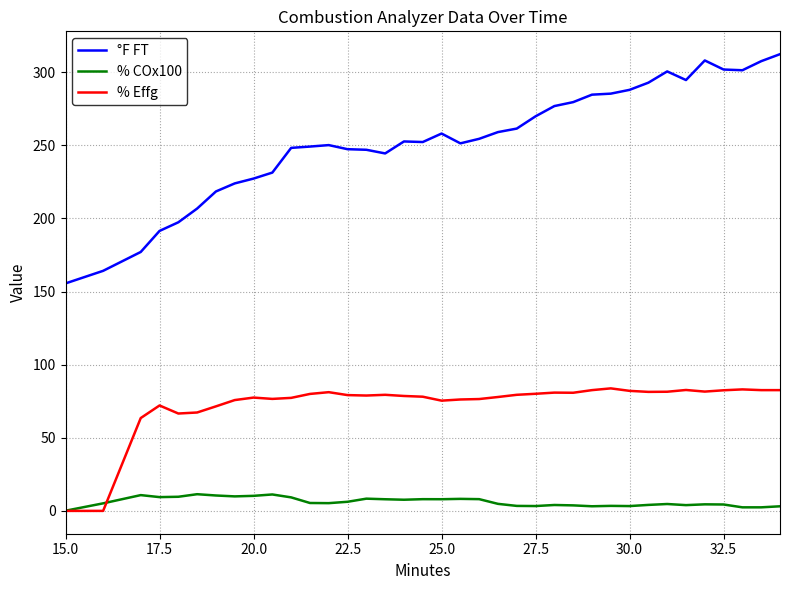

Which series has the widest spread of values?

°F FT